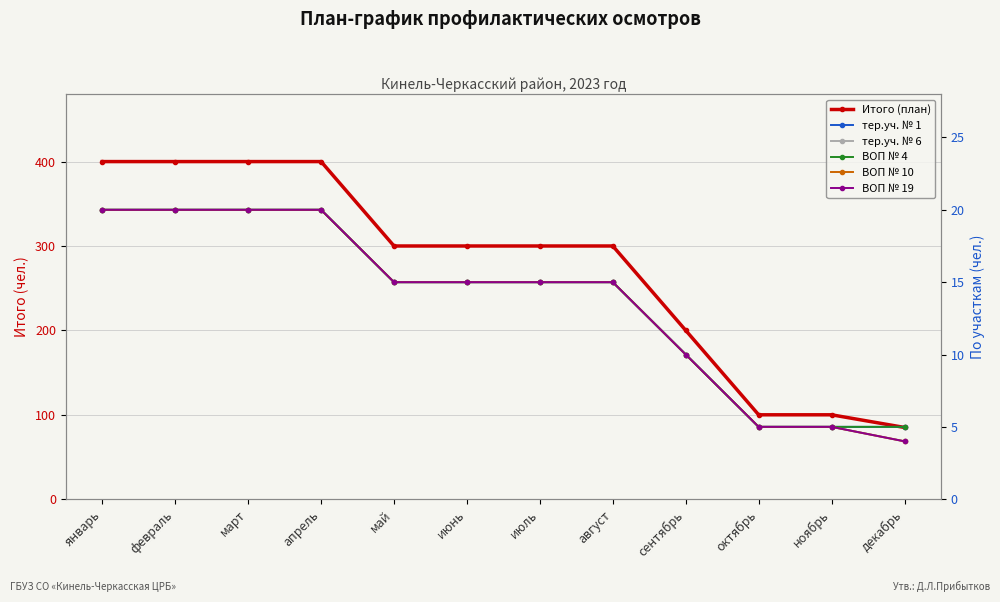

The value of ВОП № 10 at август is 15. True or false?

True